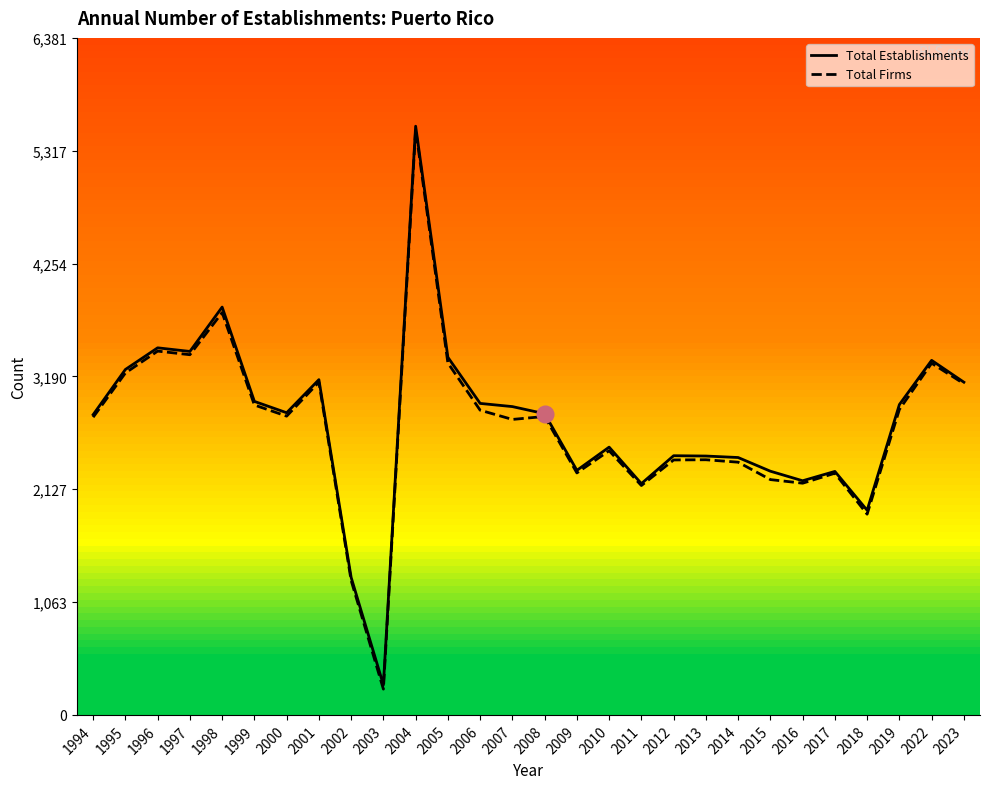

At which category is the sum across all series the highest?

2004